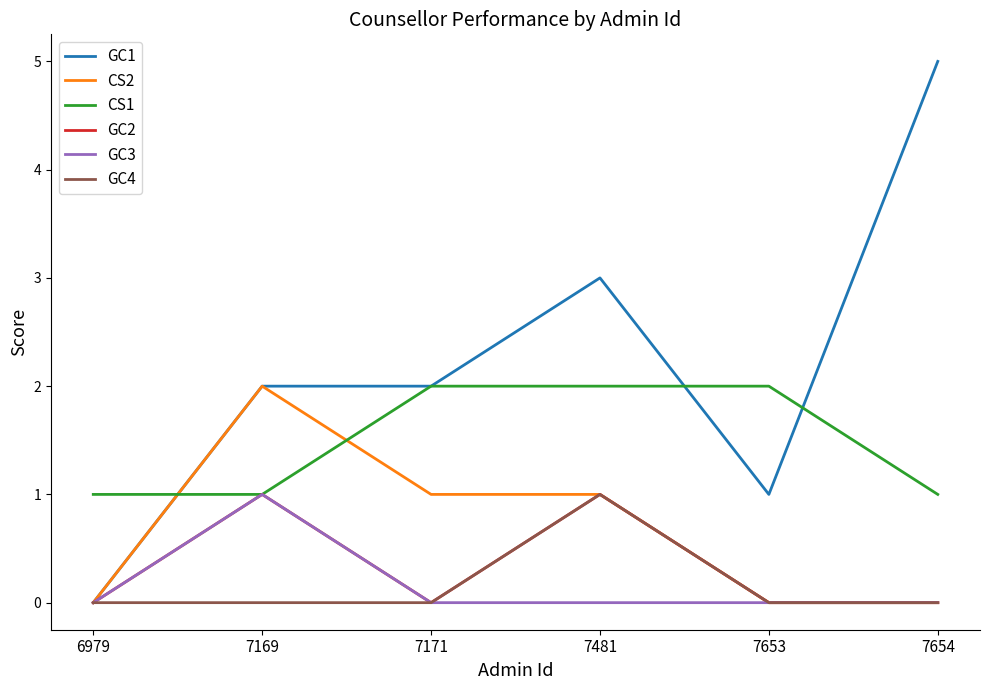

What is the difference between the maximum and minimum values in the CS2 series?

2